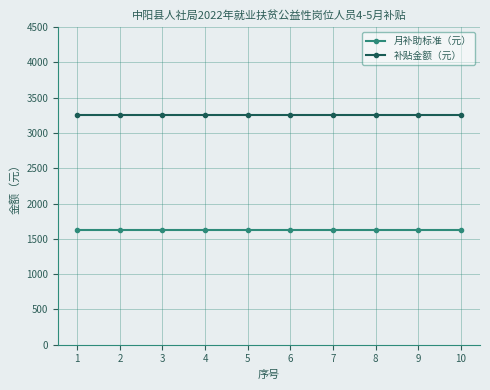

The 补贴金额（元） series shows 3260 at 9. True or false?

True